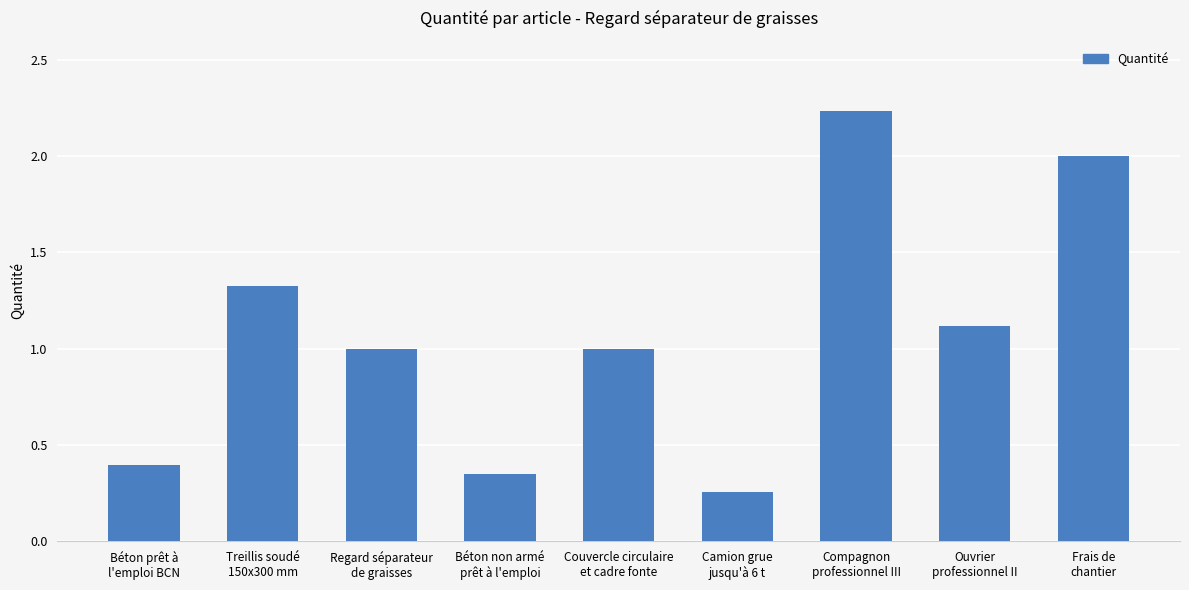

What position from the right is Béton prêt à
l'emploi BCN?

9